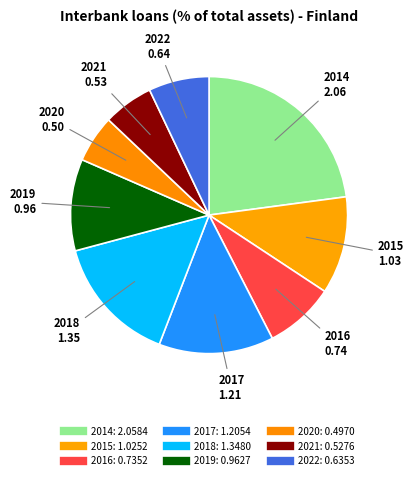

Count the number of slices in the pie.

9